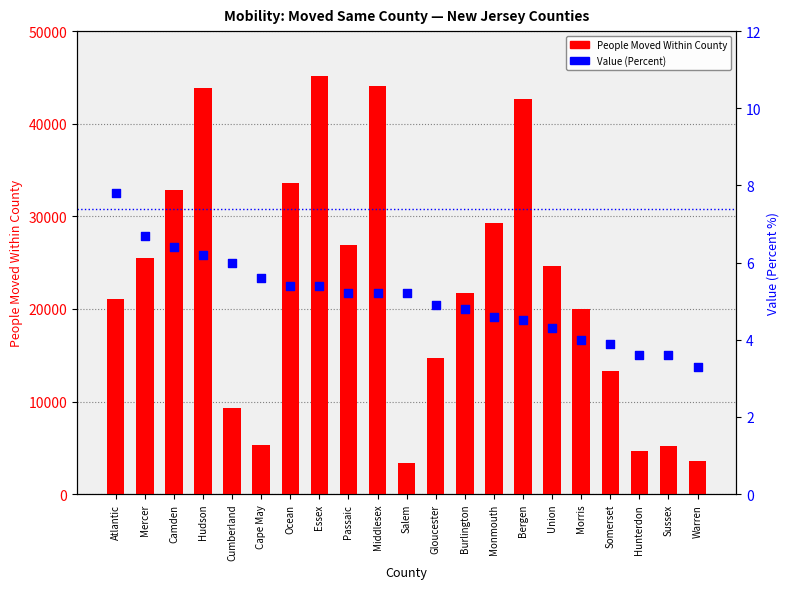

What are all the series names shown in the legend?

People Moved Within County, Value (Percent)